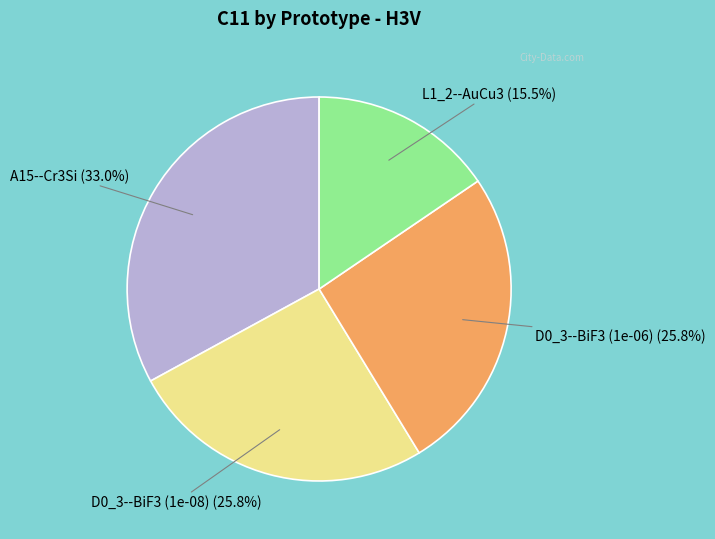

Count the number of slices in the pie.

4